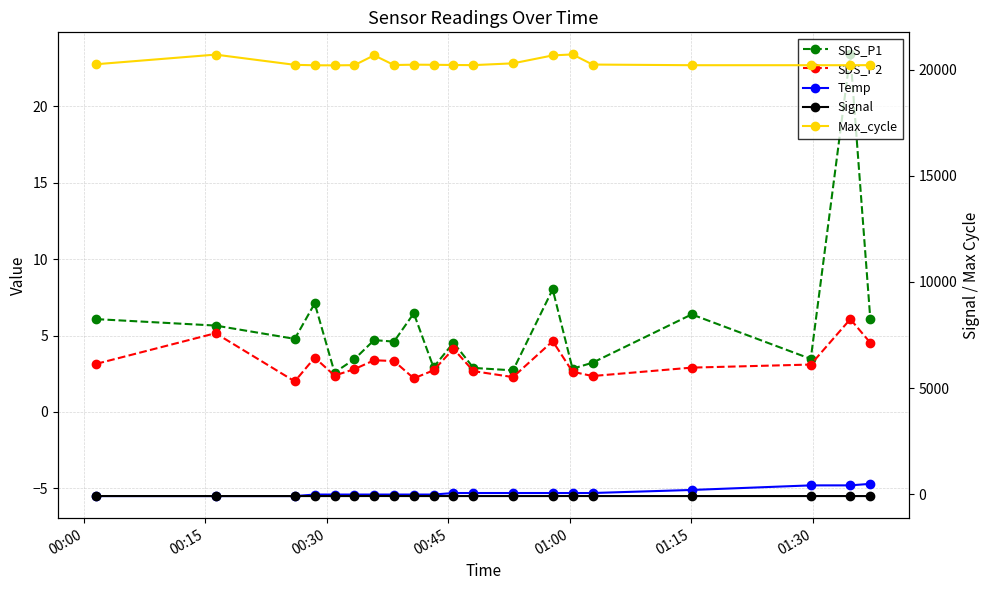

True or false: Signal has more than 1 interior local peaks.

True